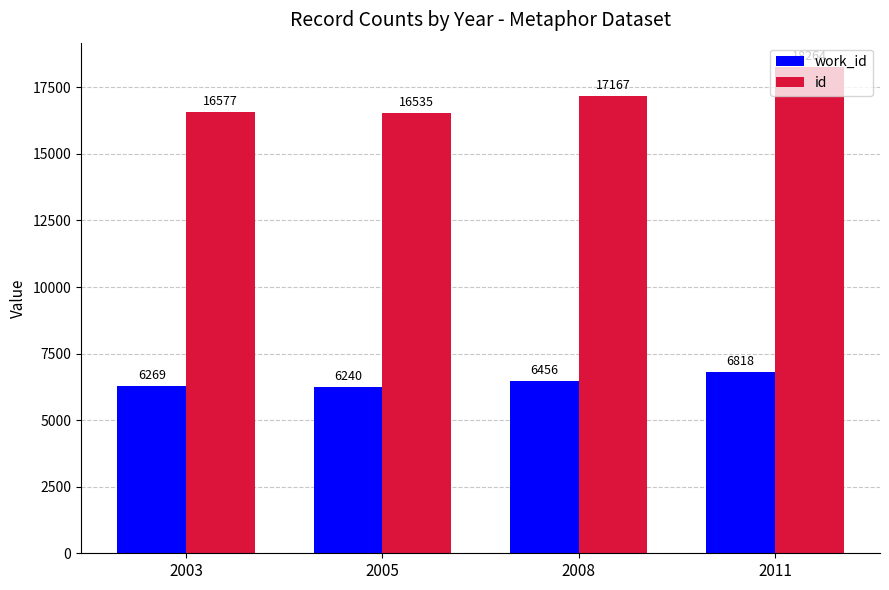

Which category has the lowest value in the work_id series?

2005